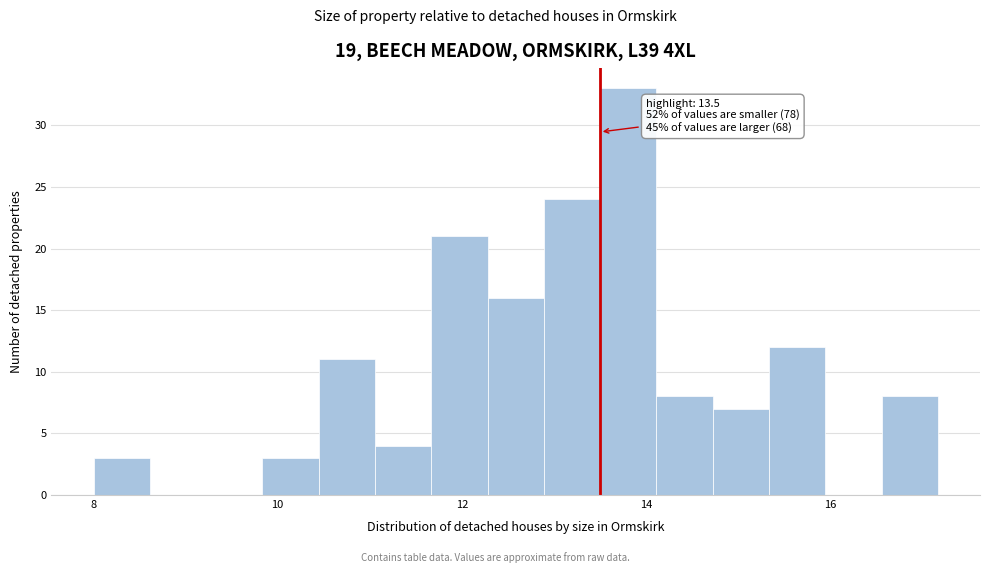

Read against the x-axis, roughly where is the centre of the tallest bar?

13.8